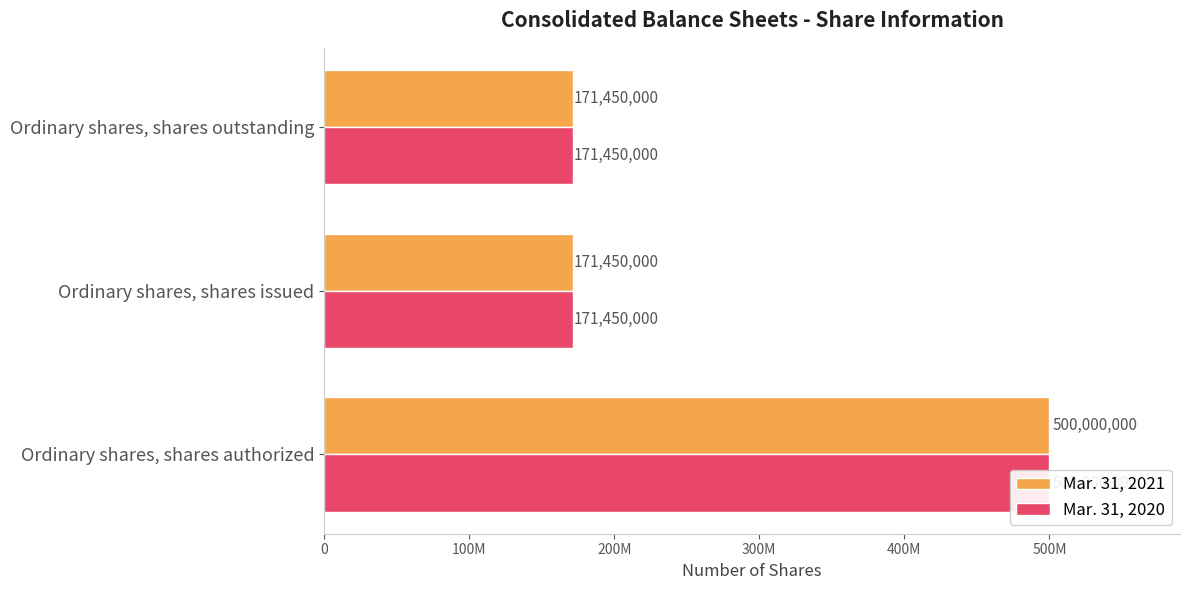

How many bars are there in total?

6